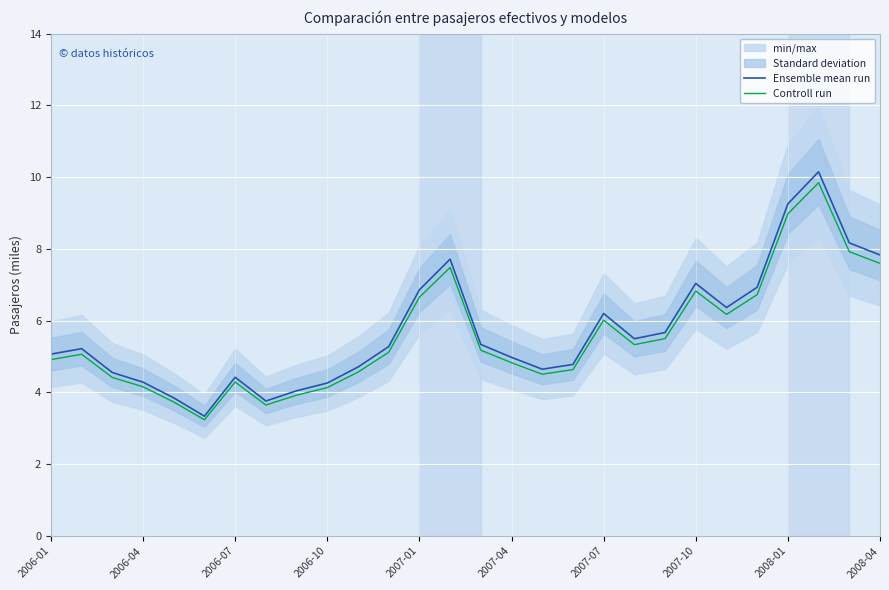

True or false: Controll run and Ensemble mean run cross at least once.

False